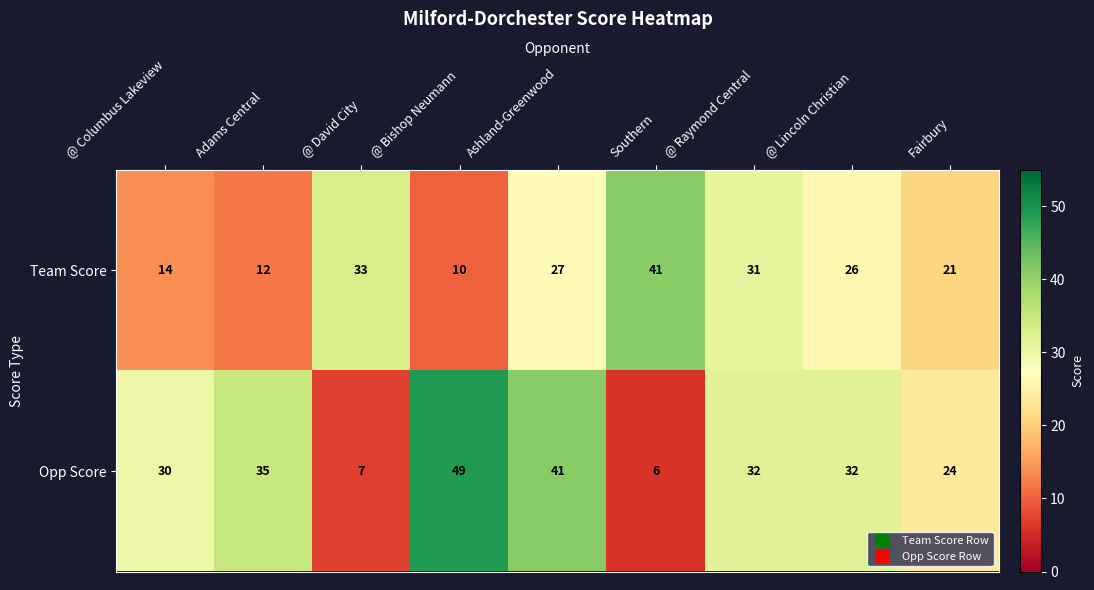

What is the total value across all series at @ Columbus Lakeview?

44